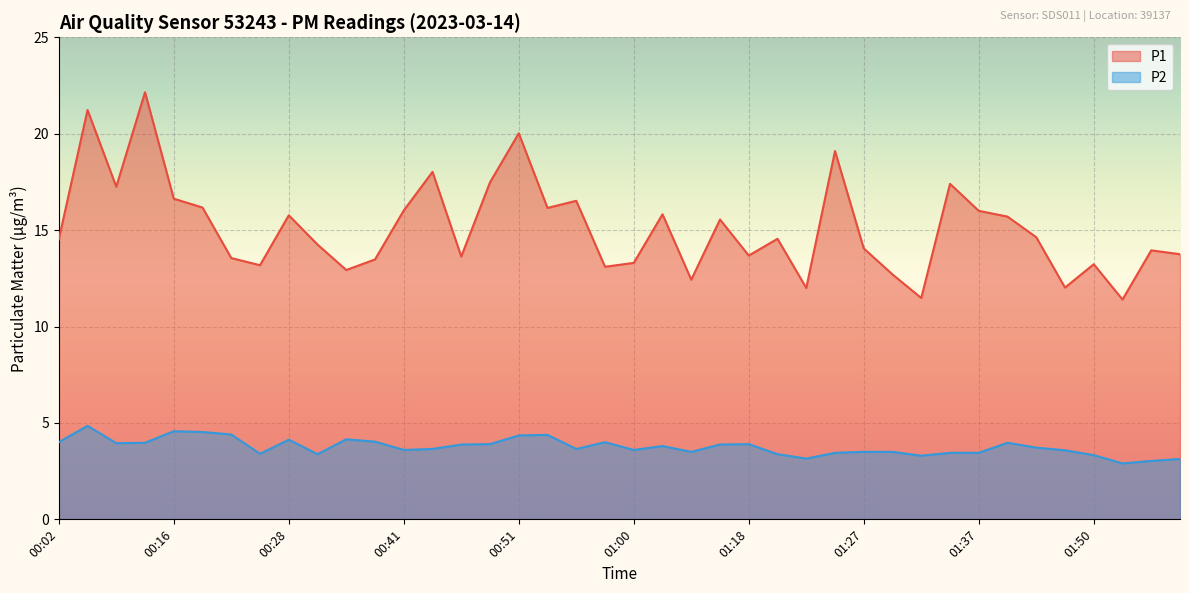

Where is the first local maximum for P2?

00:04